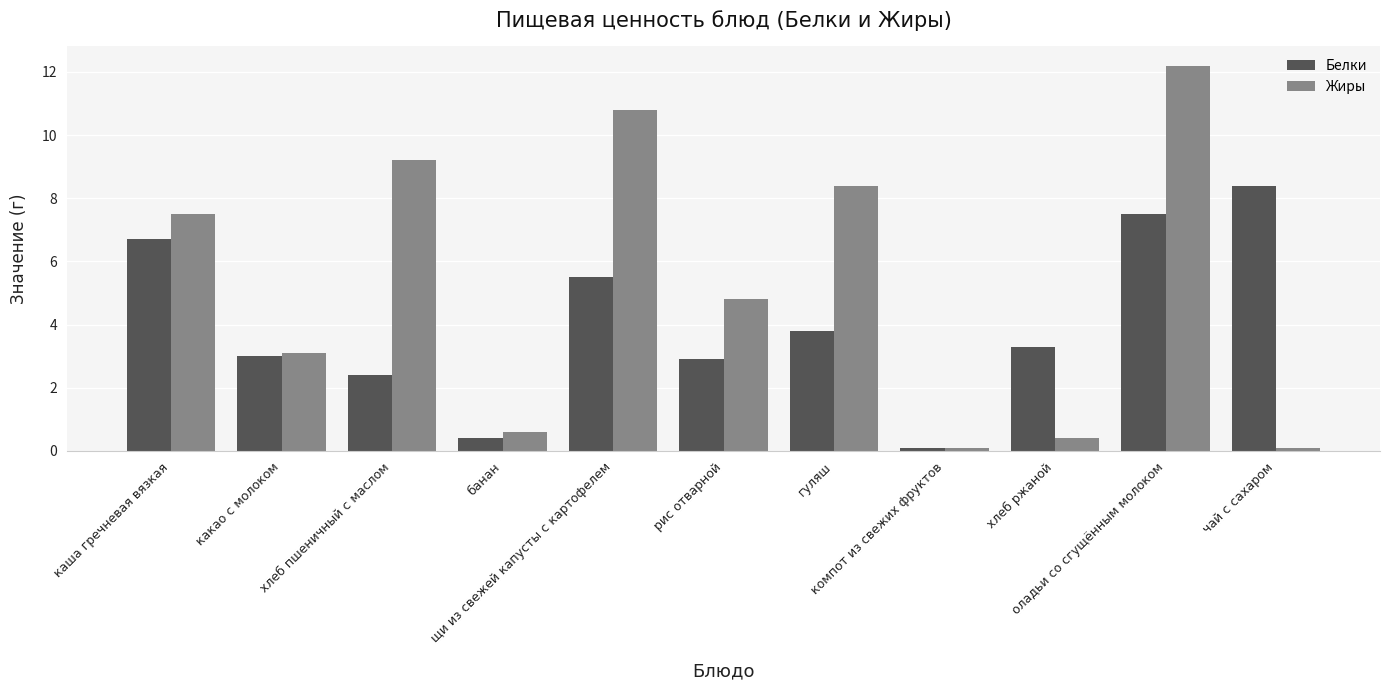

What are all the series names shown in the legend?

Белки, Жиры